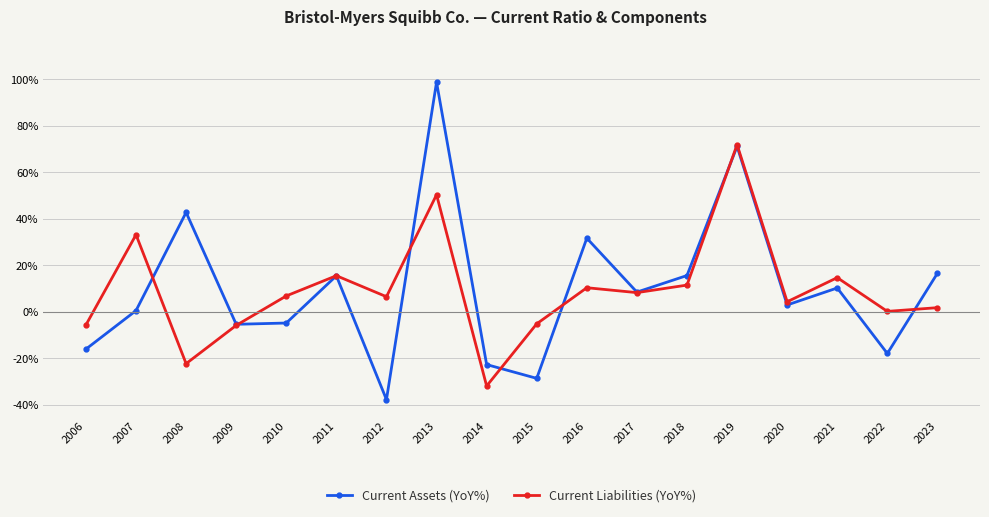

Is it true that Current Assets (YoY%) equals -0.1 at 2006?

False